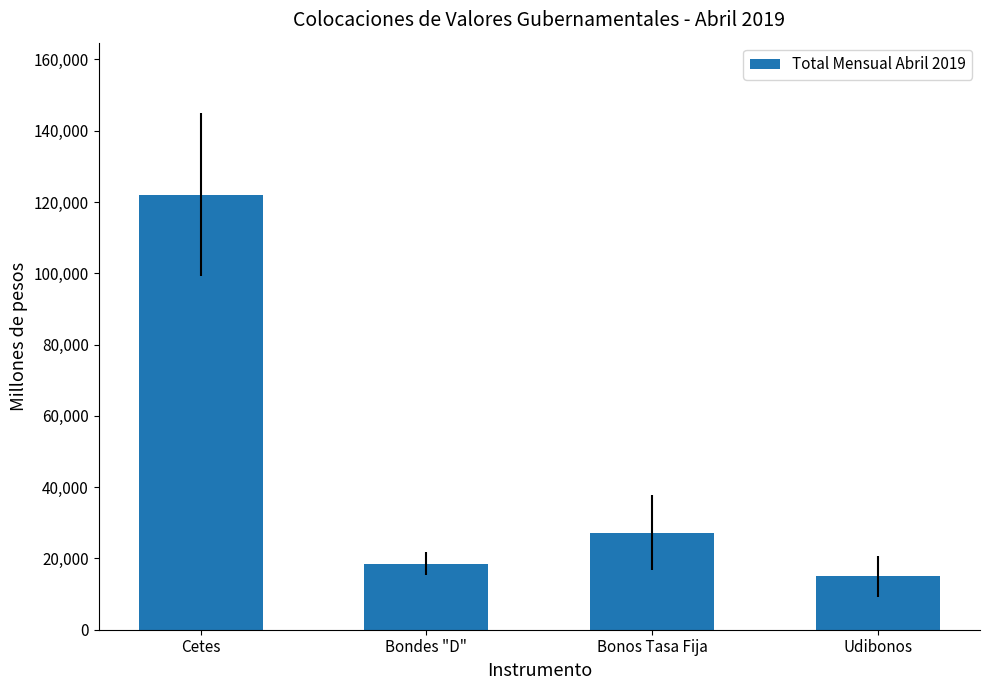

What value does the data have at Bondes "D"?

18557.6